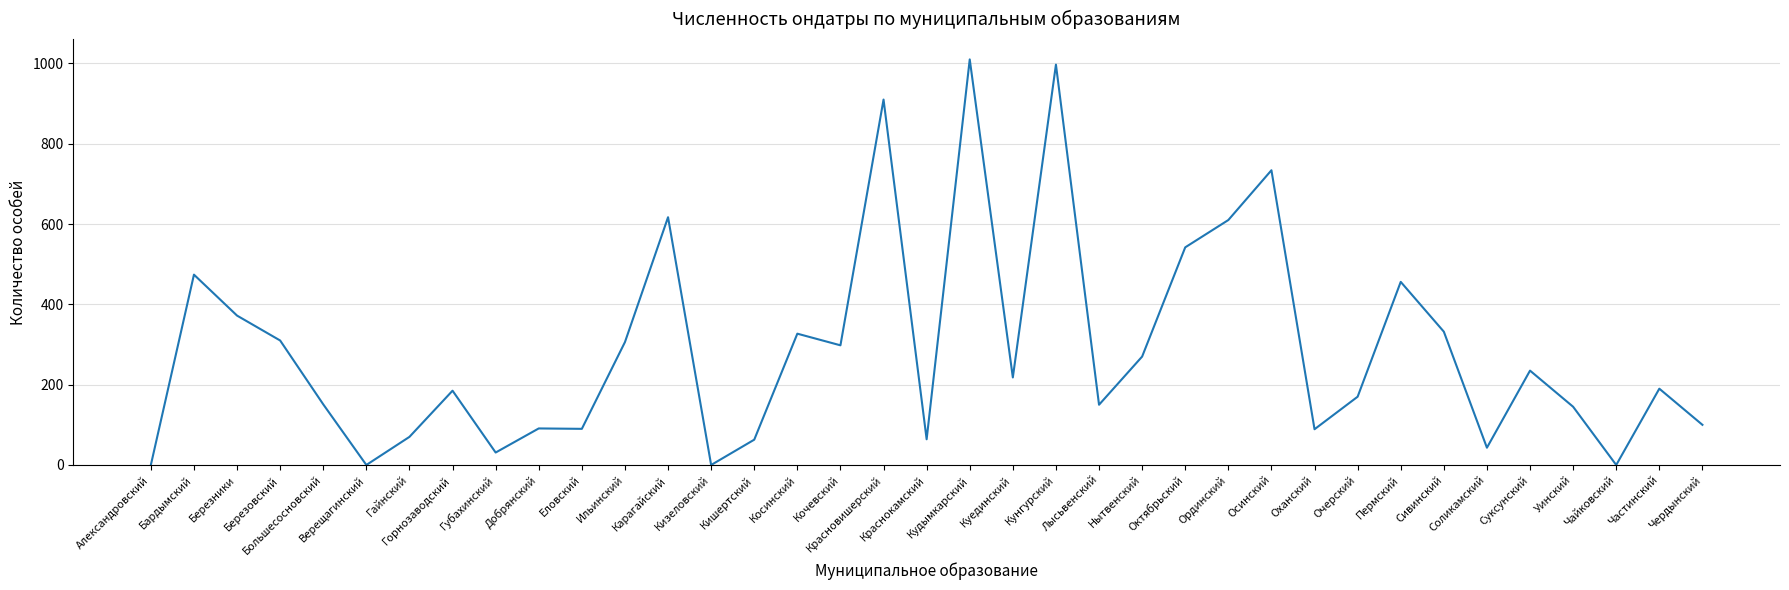

Between Чайковский and Соликамский, which is larger?

Соликамский